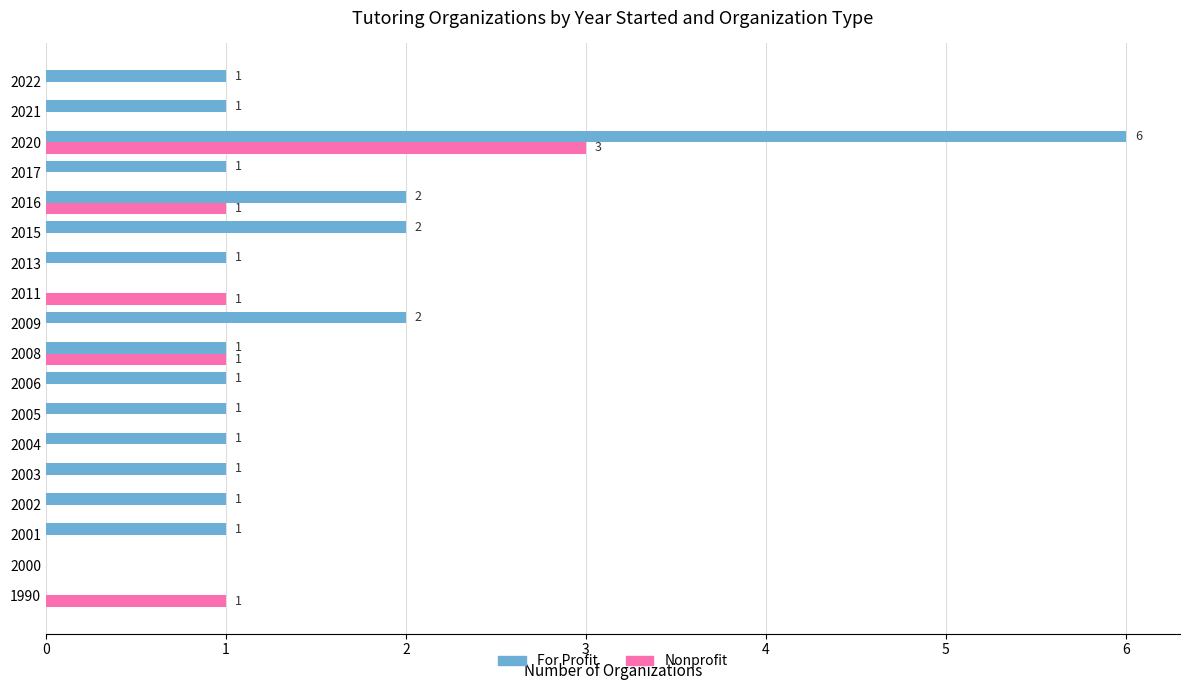

At which category does the chart reach its peak across all series?

2020